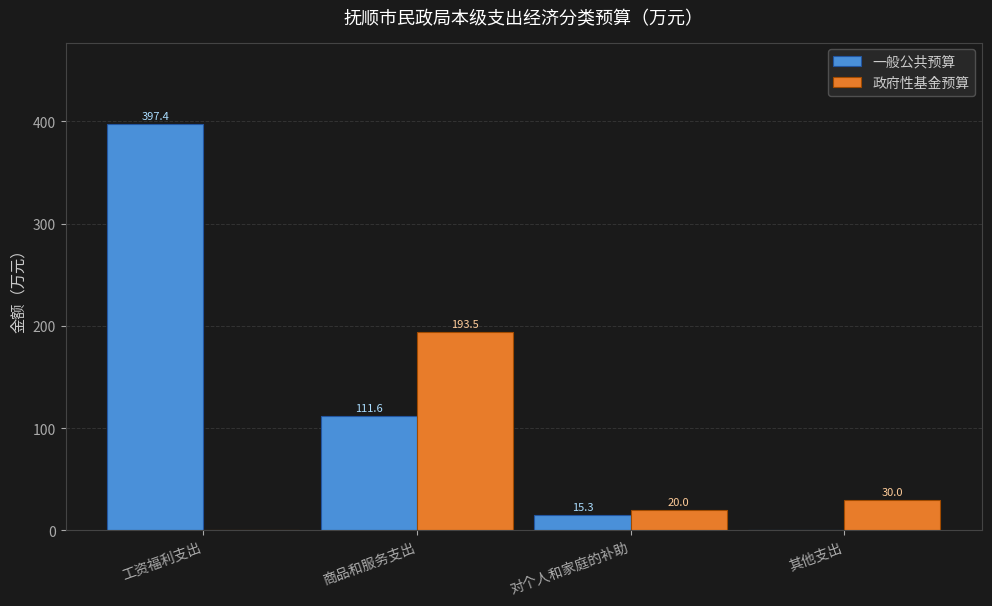

What are all the series names shown in the legend?

一般公共预算, 政府性基金预算